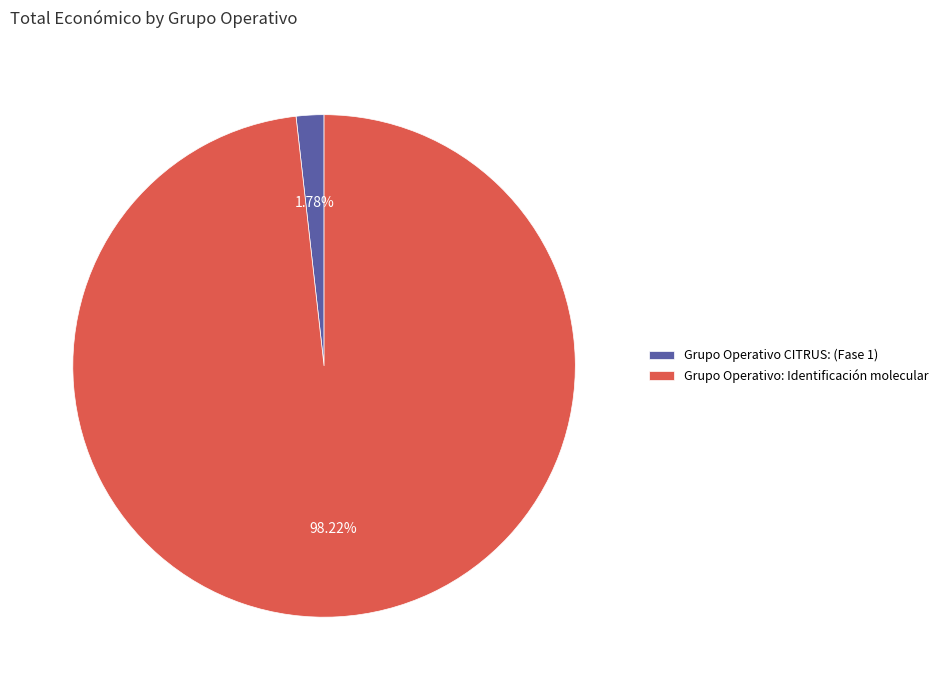

True or false: Grupo Operativo CITRUS: (Fase 1) accounts for 8% of the total.

False